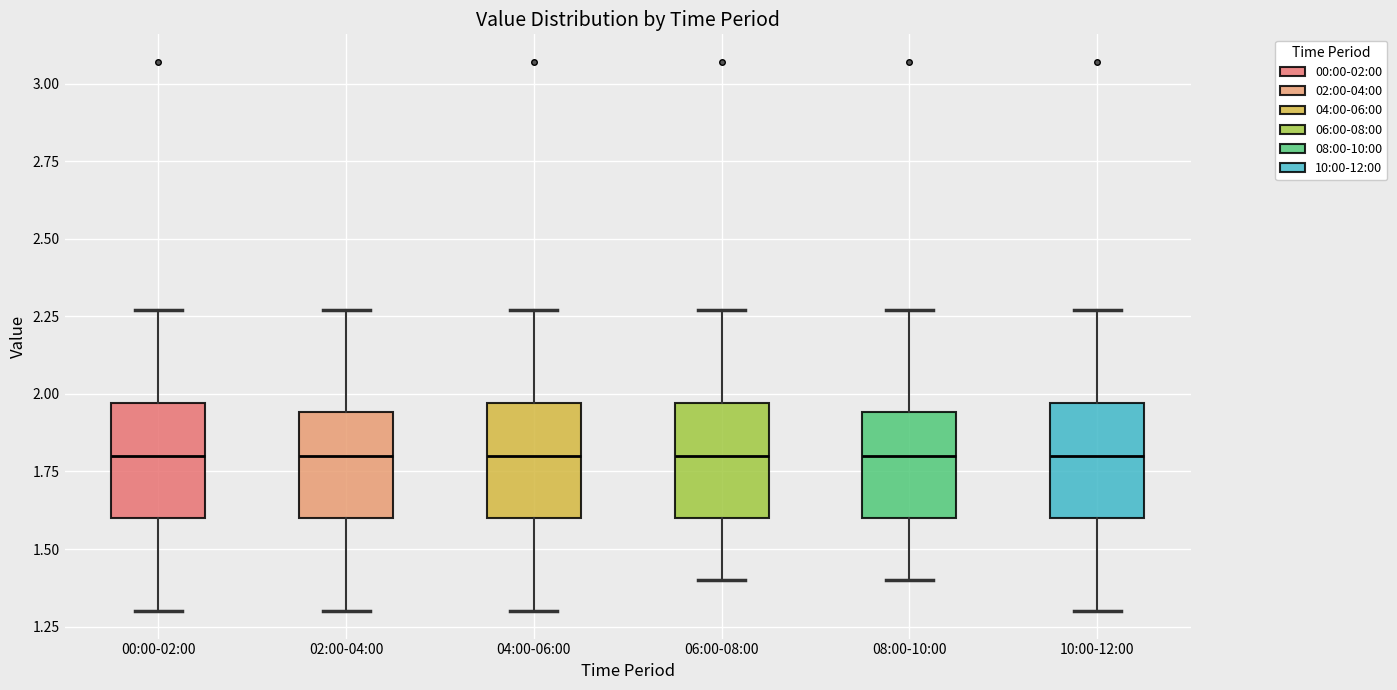

Reading left to right, read every box against the y-axis: the position of its median line, the range the box covers, and the ends of its whiskers. The values are not printed on the chart, so give them approximately, as read against the axis.

00:00-02:00: median 1.80, box 1.60 to 1.95, whiskers 1.30 to 2.25
02:00-04:00: median 1.80, box 1.60 to 1.95, whiskers 1.30 to 2.25
04:00-06:00: median 1.80, box 1.60 to 1.95, whiskers 1.30 to 2.25
06:00-08:00: median 1.80, box 1.60 to 1.95, whiskers 1.40 to 2.25
08:00-10:00: median 1.80, box 1.60 to 1.95, whiskers 1.40 to 2.25
10:00-12:00: median 1.80, box 1.60 to 1.95, whiskers 1.30 to 2.25